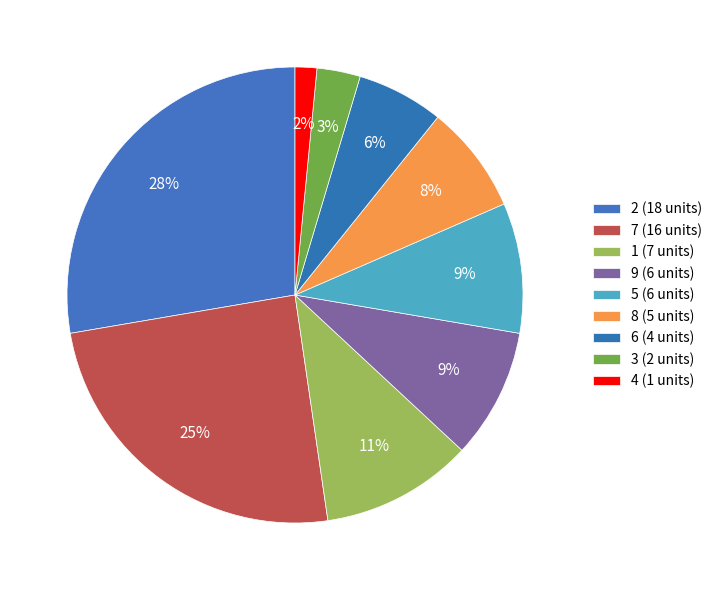

How many segments does this pie chart have?

9